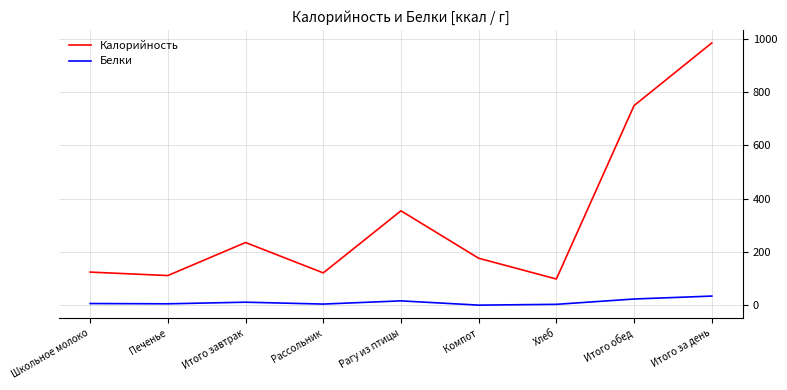

True or false: Белки has more than 2 points higher than both neighbors.

False